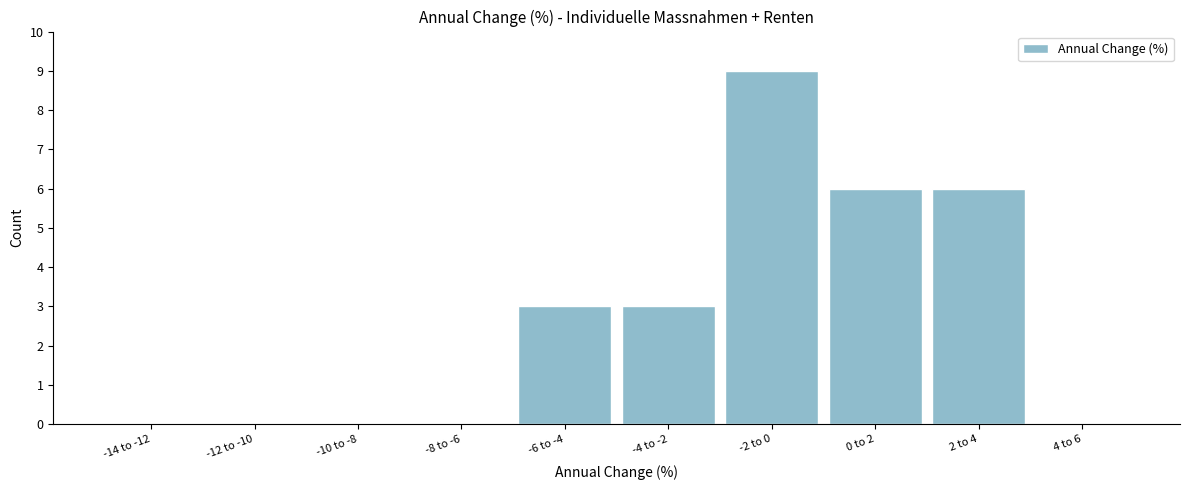

Reading left to right, transcribe all the data shown in this chart.

-14 to -12=0	-12 to -10=0	-10 to -8=0	-8 to -6=0	-6 to -4=3	-4 to -2=3	-2 to 0=9	0 to 2=6	2 to 4=6	4 to 6=0